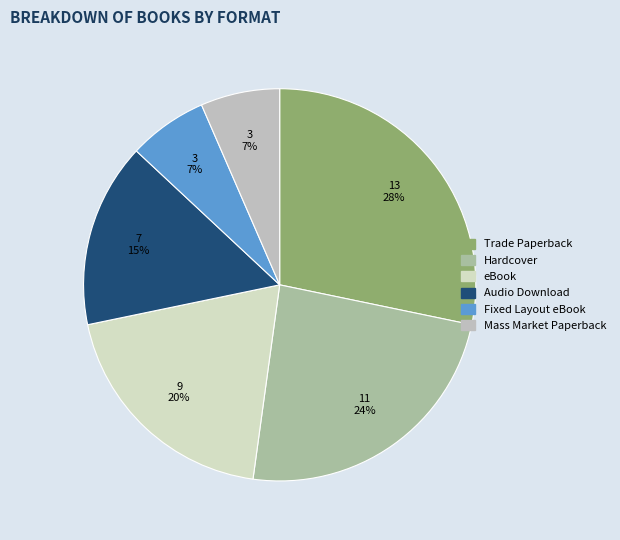

What is the largest slice in the pie chart?

Trade Paperback